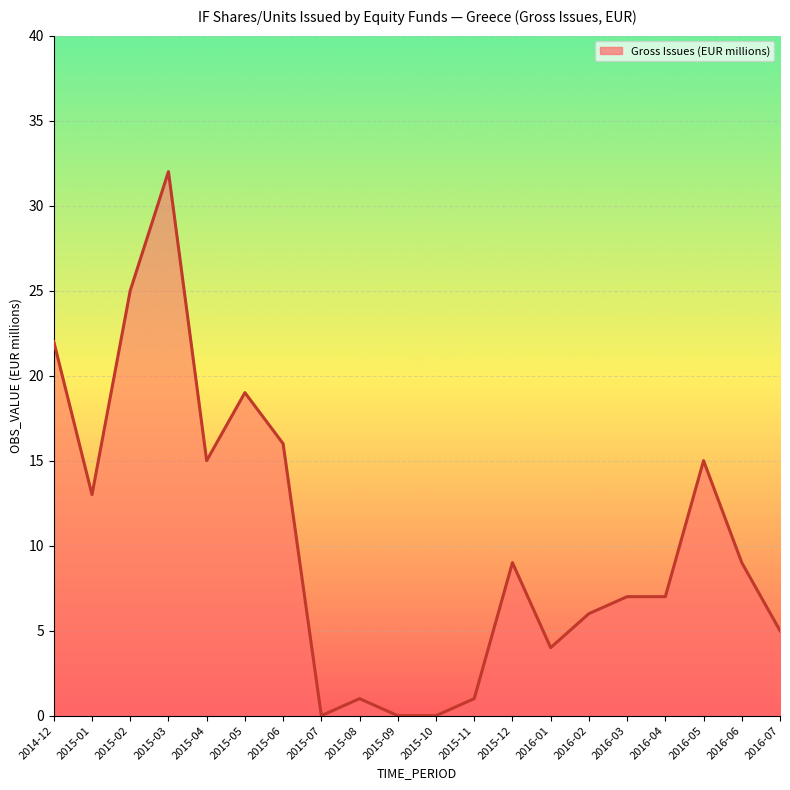

What position from the right is 2015-02?

18